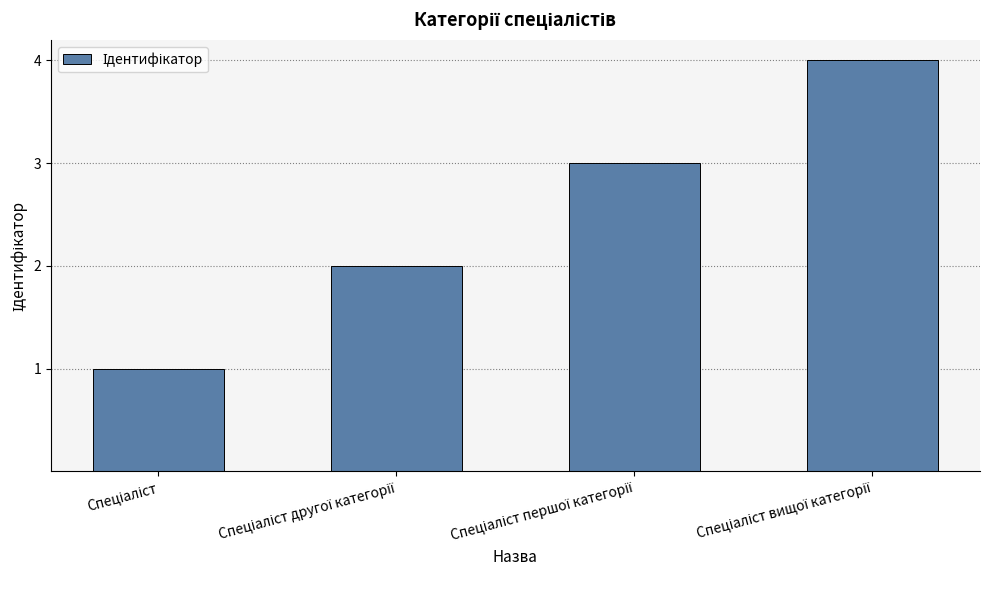

How many series are shown in this chart?

1